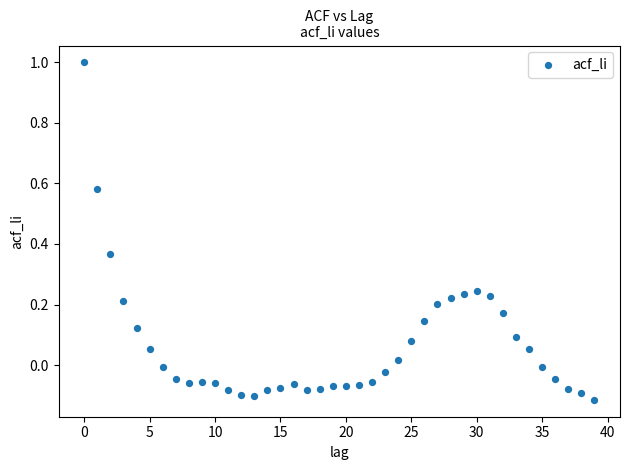

How many data points are displayed?

40